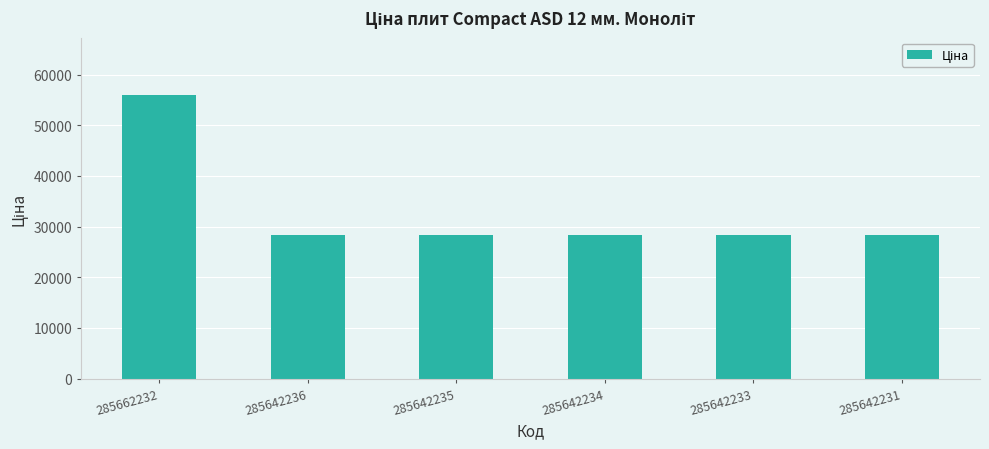

What is the greatest value displayed?

56054.0